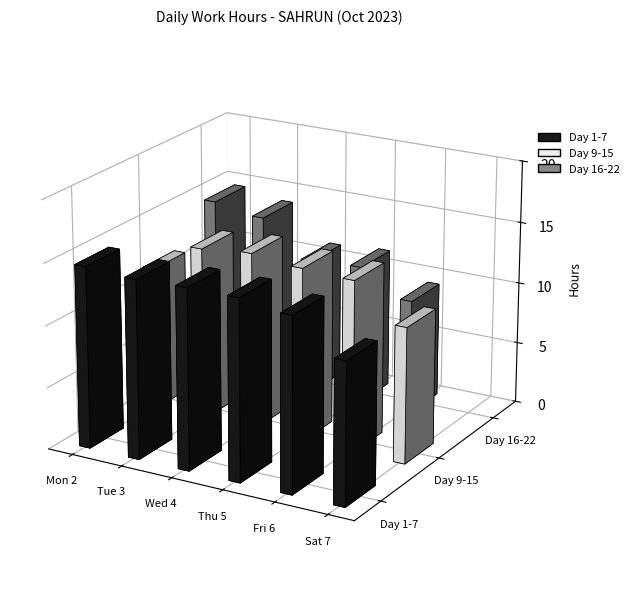

What is the difference between the second highest and second lowest values in the Day 1-7 series?

0.5